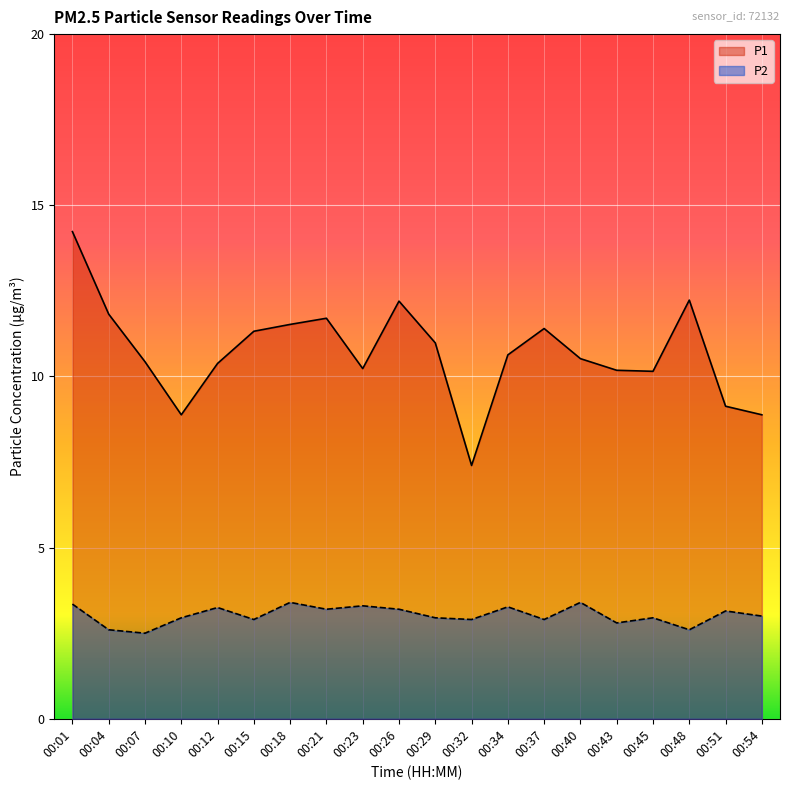

List the labels in order of P1 value, smallest first.

00:32, 00:10, 00:54, 00:51, 00:45, 00:43, 00:23, 00:12, 00:07, 00:40, 00:34, 00:29, 00:15, 00:37, 00:18, 00:21, 00:04, 00:26, 00:48, 00:01